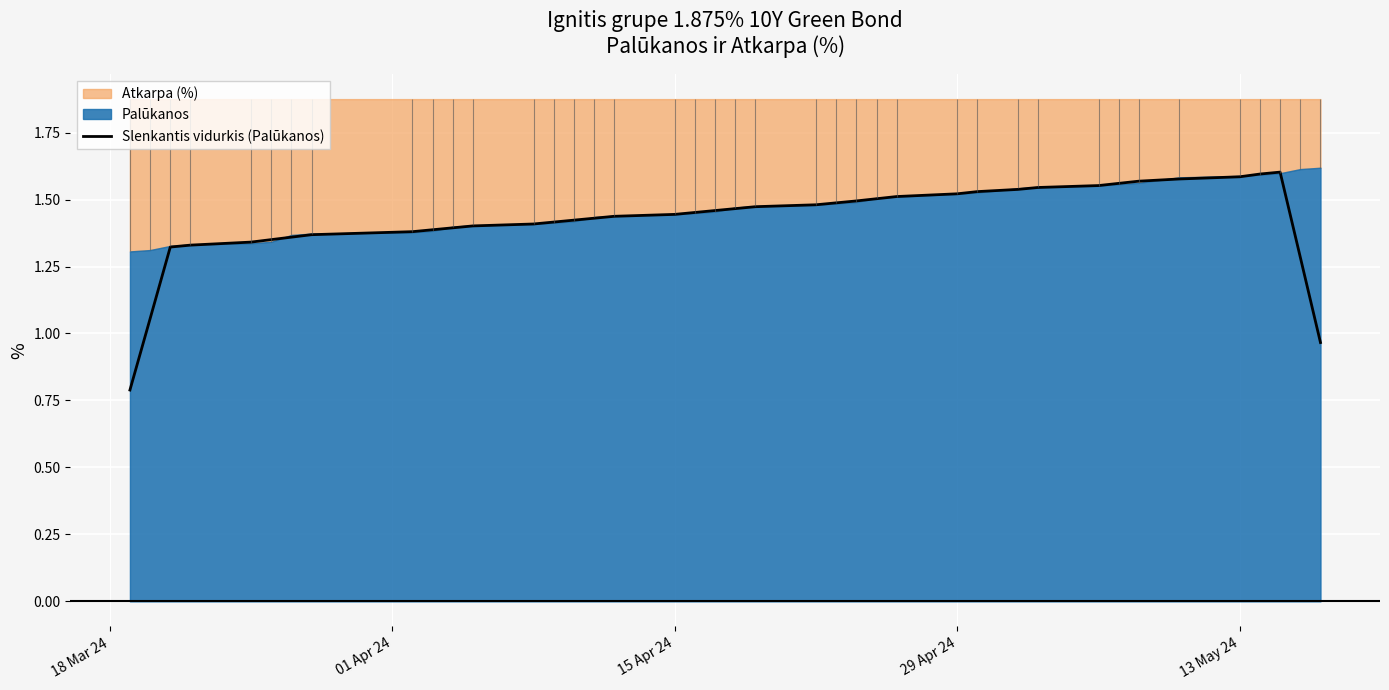

True or false: the data shows 2.7 at 28.

False